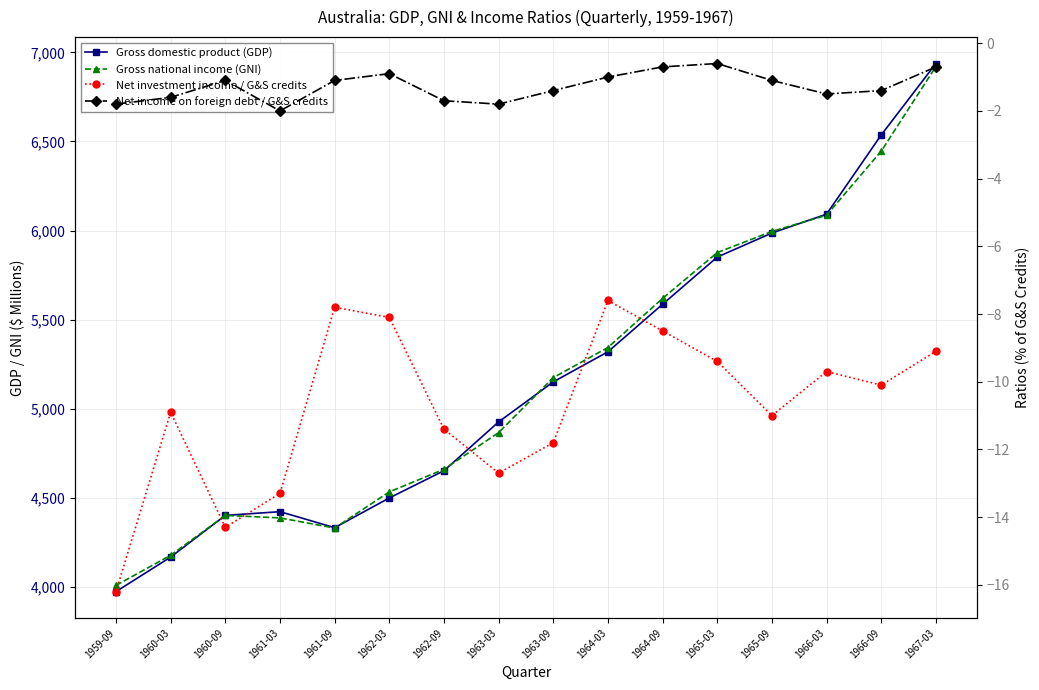

Rank the categories by Net investment income / G&S credits value from highest to lowest.

1964-03, 1961-09, 1962-03, 1964-09, 1967-03, 1965-03, 1966-03, 1966-09, 1960-03, 1965-09, 1962-09, 1963-09, 1963-03, 1961-03, 1960-09, 1959-09